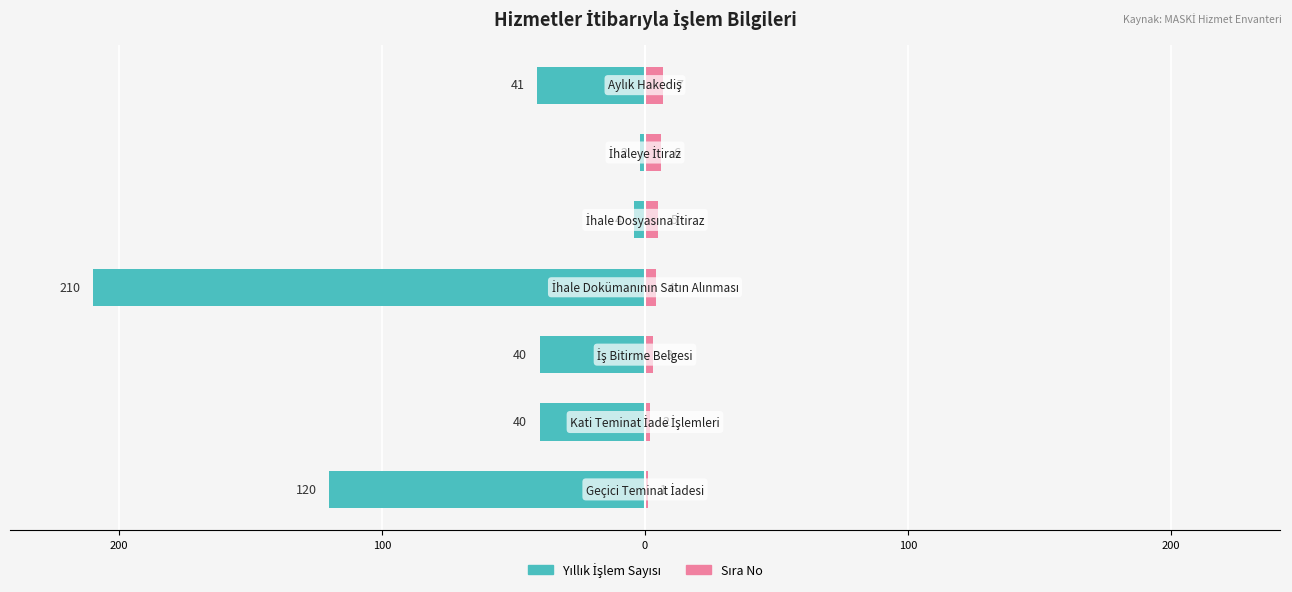

Reading right to left, list all the values displayed in this chart.

Yıllık İşlem Sayısı: 300=-41	200=-2	100=-4	0=-210	100=-40	200=-40	300=-120
Sıra No: 300=7	200=6	100=5	0=4	100=3	200=2	300=1